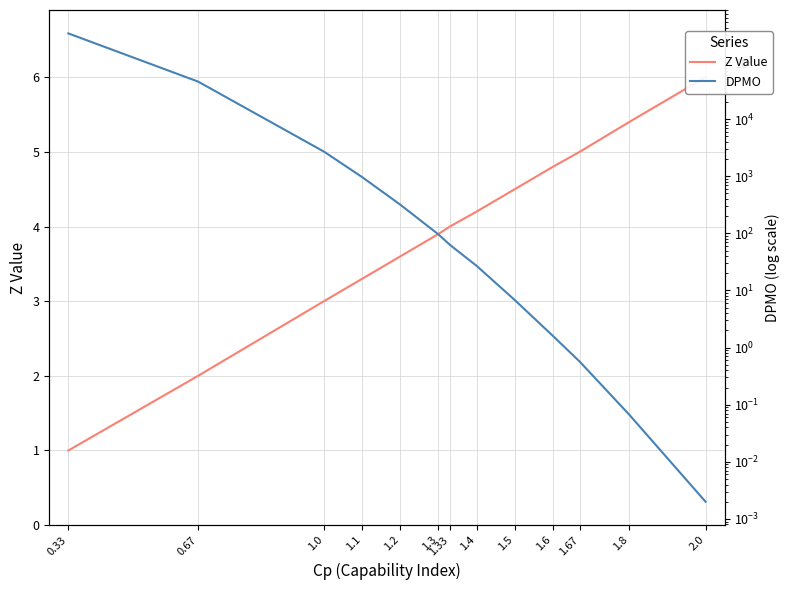

Between 1.1 and 1.5, which series saw the biggest shift?

DPMO